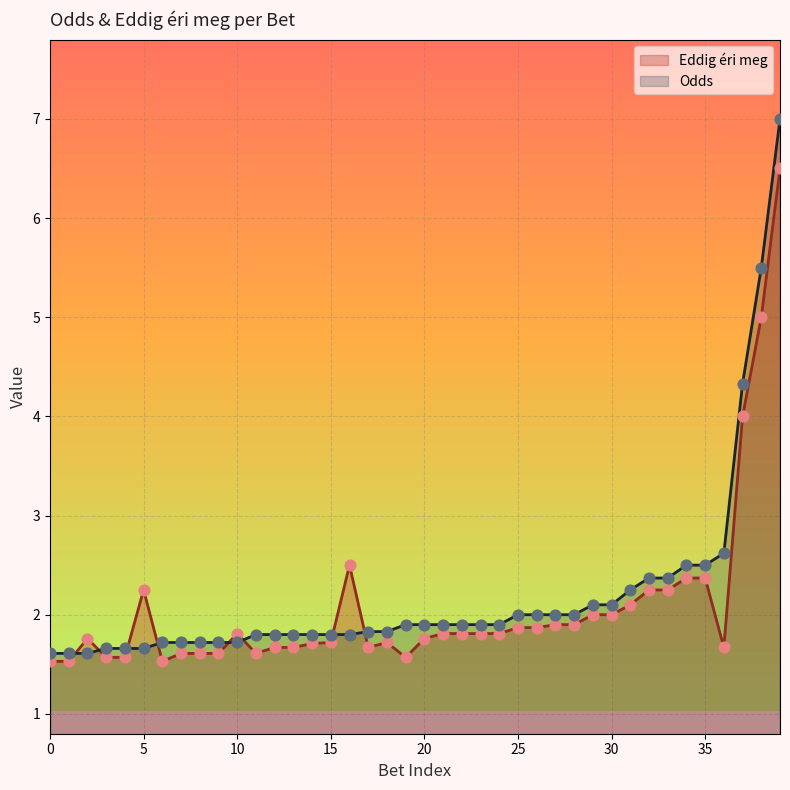

Which series has the largest total across all categories?

Odds